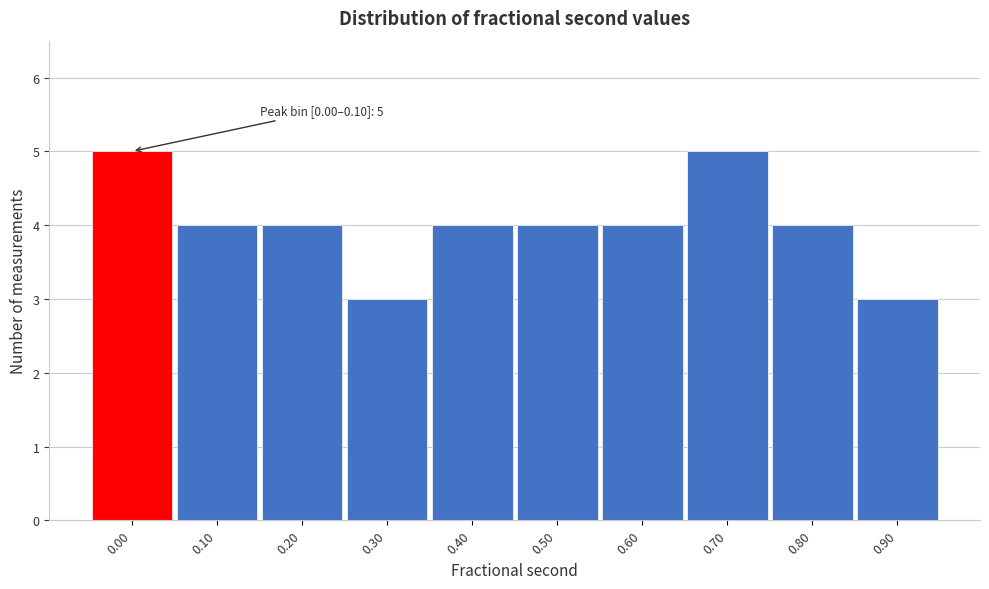

Reading left to right, extract all data points from this chart.

5	4	4	3	4	4	4	5	4	3